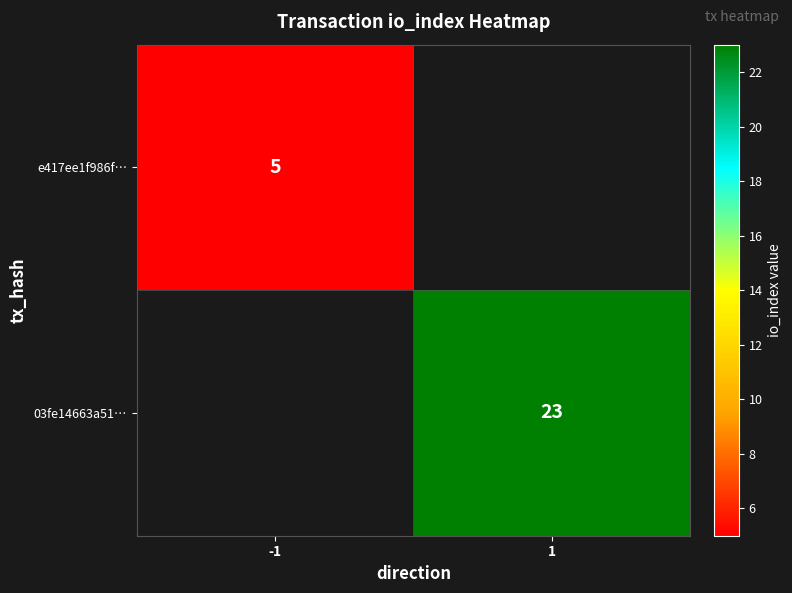

Count the number of categories in the chart.

2